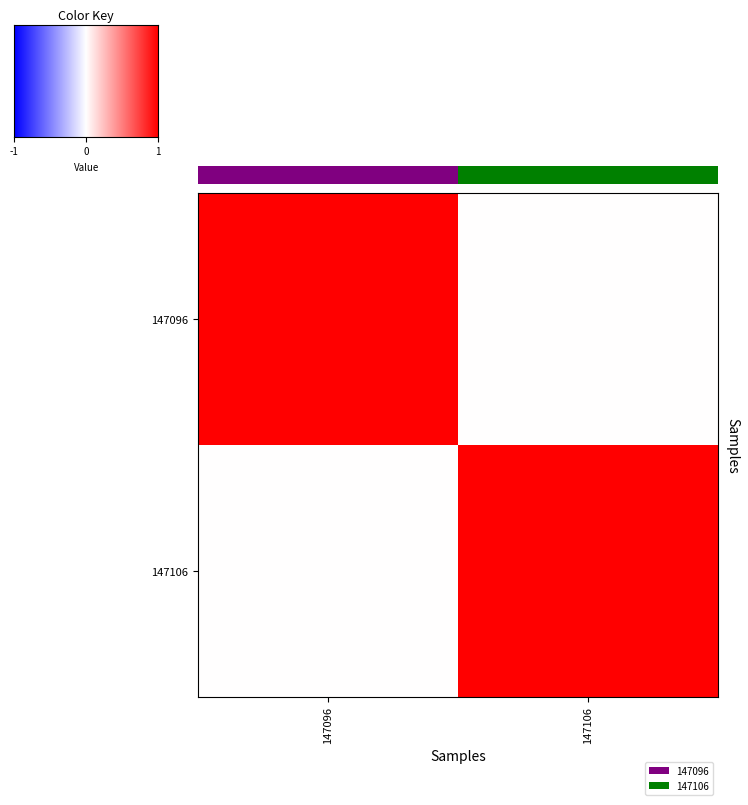

What is the sum of all 147096 values?

1